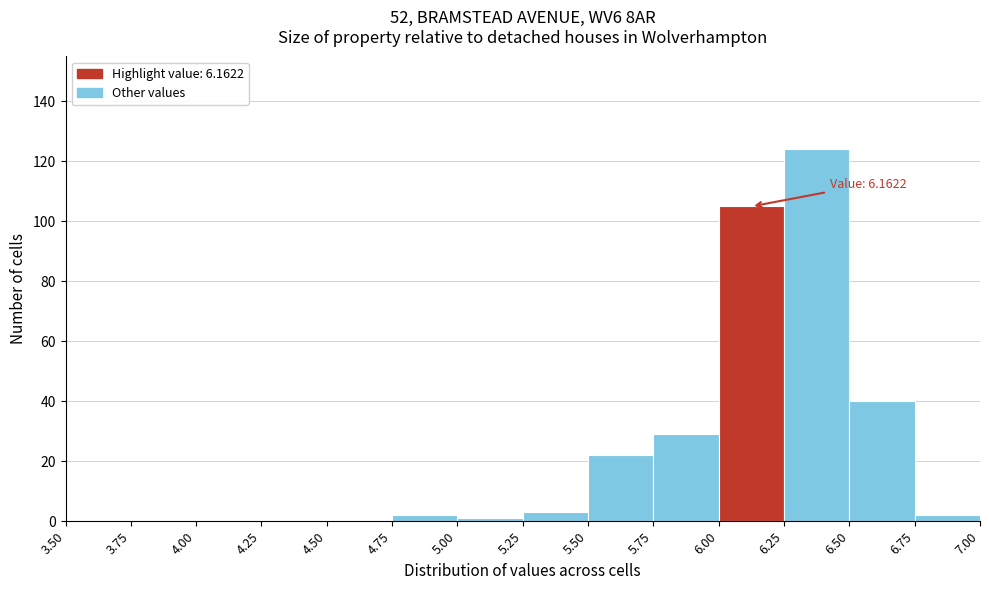

Over which range of the x-axis is the bar tallest?

6.25 to 6.50